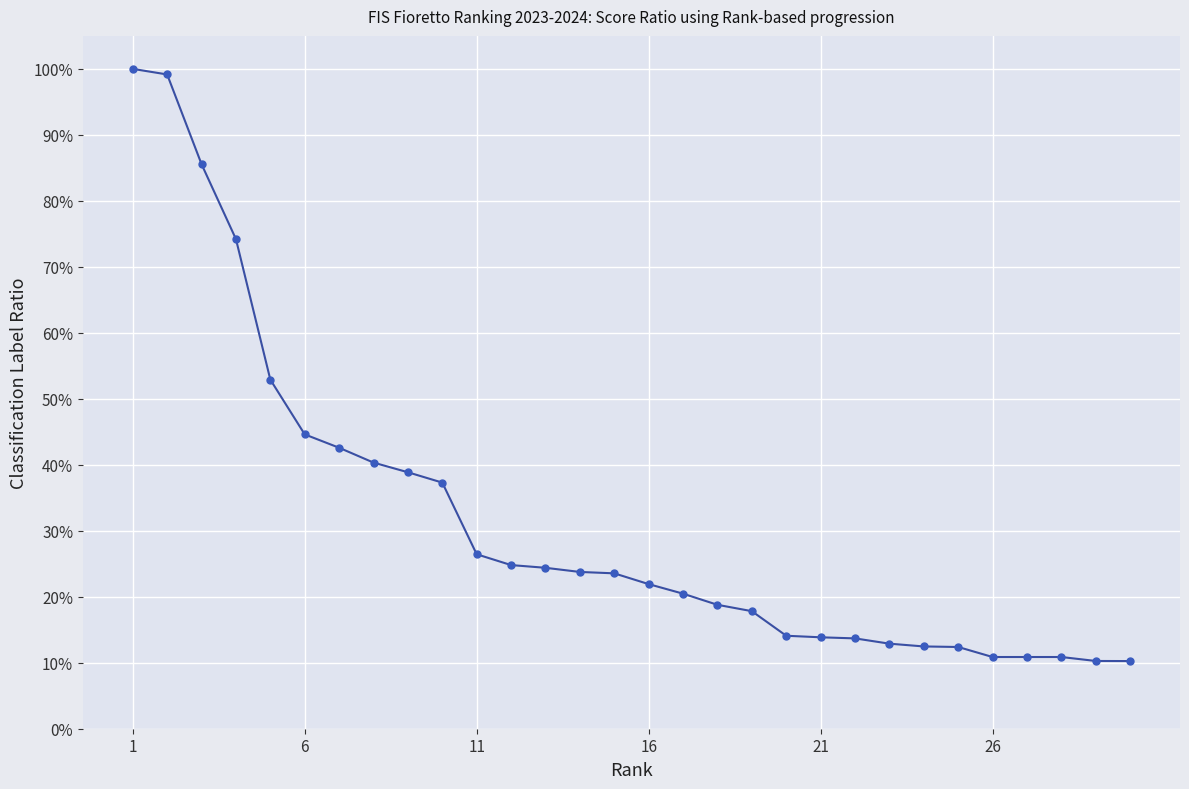

True or false: the data has more than 1 interior local peaks.

False